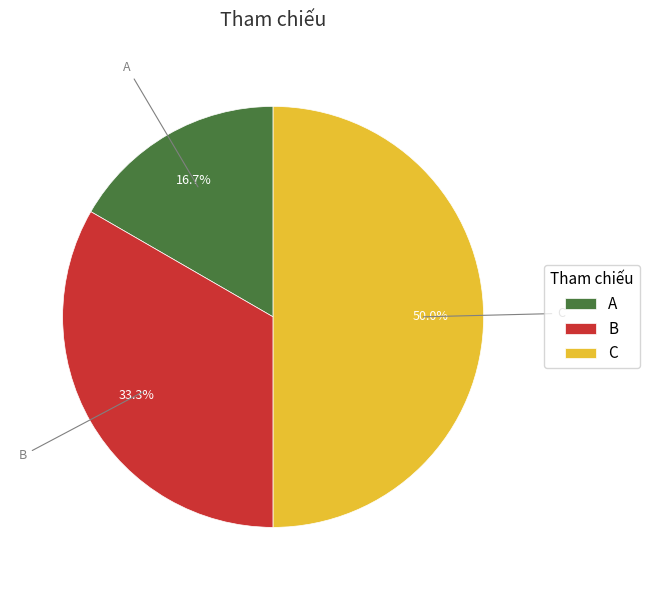

How many slices are in this pie chart?

3